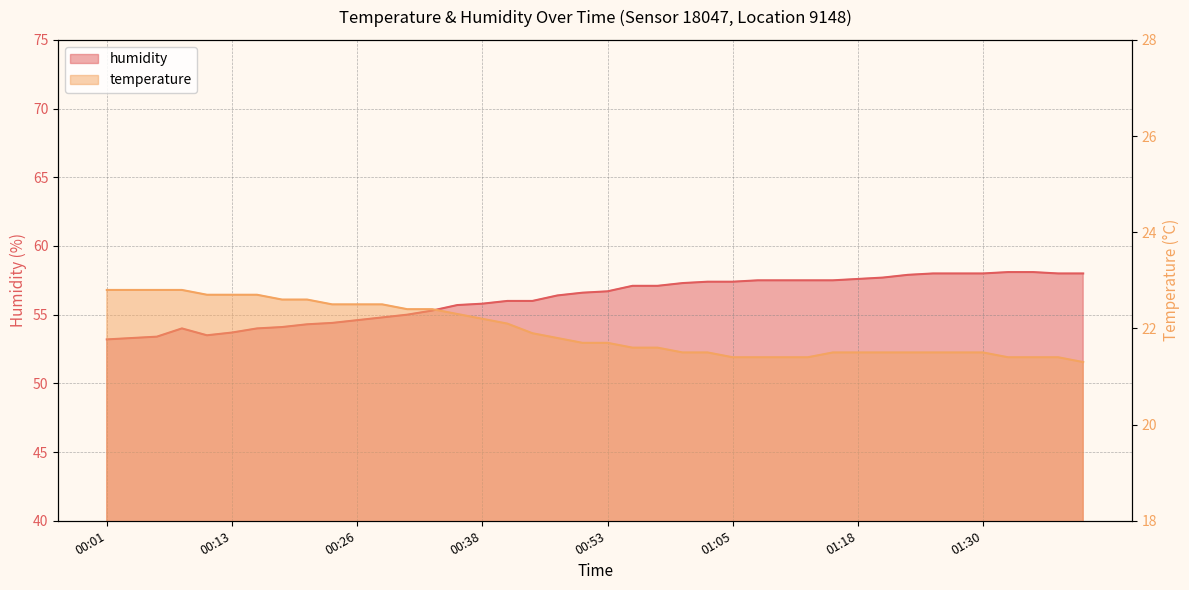

Reading right to left, list all the values displayed in this chart.

temperature: 01:40=21.3	01:37=21.4	01:35=21.4	01:33=21.4	01:30=21.5	01:28=21.5	01:25=21.5	01:23=21.5	01:20=21.5	01:18=21.5	01:15=21.5	01:13=21.4	01:10=21.4	01:08=21.4	01:05=21.4	01:03=21.5	01:00=21.5	00:58=21.6	00:56=21.6	00:53=21.7	00:50=21.7	00:48=21.8	00:43=21.9	00:40=22.1	00:38=22.2	00:36=22.3	00:33=22.4	00:31=22.4	00:28=22.5	00:26=22.5	00:23=22.5	00:21=22.6	00:18=22.6	00:16=22.7	00:13=22.7	00:11=22.7	00:08=22.8	00:06=22.8	00:04=22.8	00:01=22.8
humidity: 01:40=58.0	01:37=58.0	01:35=58.1	01:33=58.1	01:30=58.0	01:28=58.0	01:25=58.0	01:23=57.9	01:20=57.7	01:18=57.6	01:15=57.5	01:13=57.5	01:10=57.5	01:08=57.5	01:05=57.4	01:03=57.4	01:00=57.3	00:58=57.1	00:56=57.1	00:53=56.7	00:50=56.6	00:48=56.4	00:43=56.0	00:40=56.0	00:38=55.8	00:36=55.7	00:33=55.3	00:31=55.0	00:28=54.8	00:26=54.6	00:23=54.4	00:21=54.3	00:18=54.1	00:16=54.0	00:13=53.7	00:11=53.5	00:08=54.0	00:06=53.4	00:04=53.3	00:01=53.2